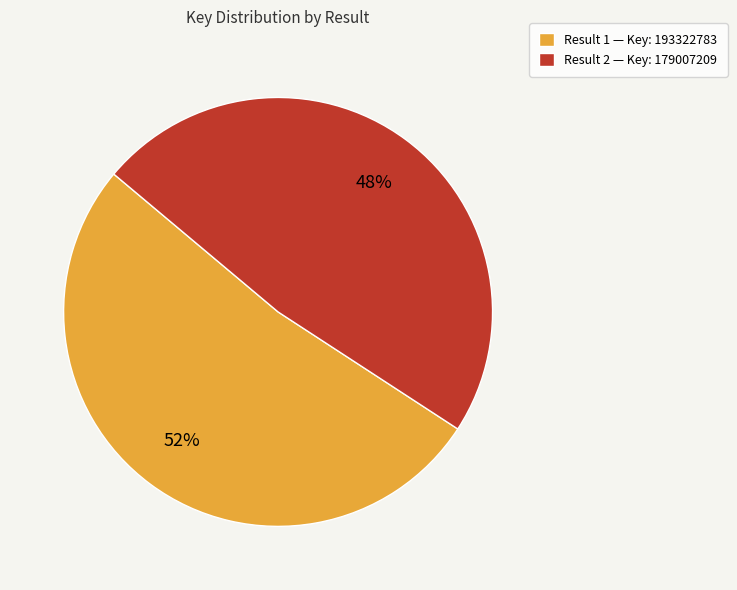

Rank the categories by value from lowest to highest.

Result 2 — Key: 179007209, Result 1 — Key: 193322783